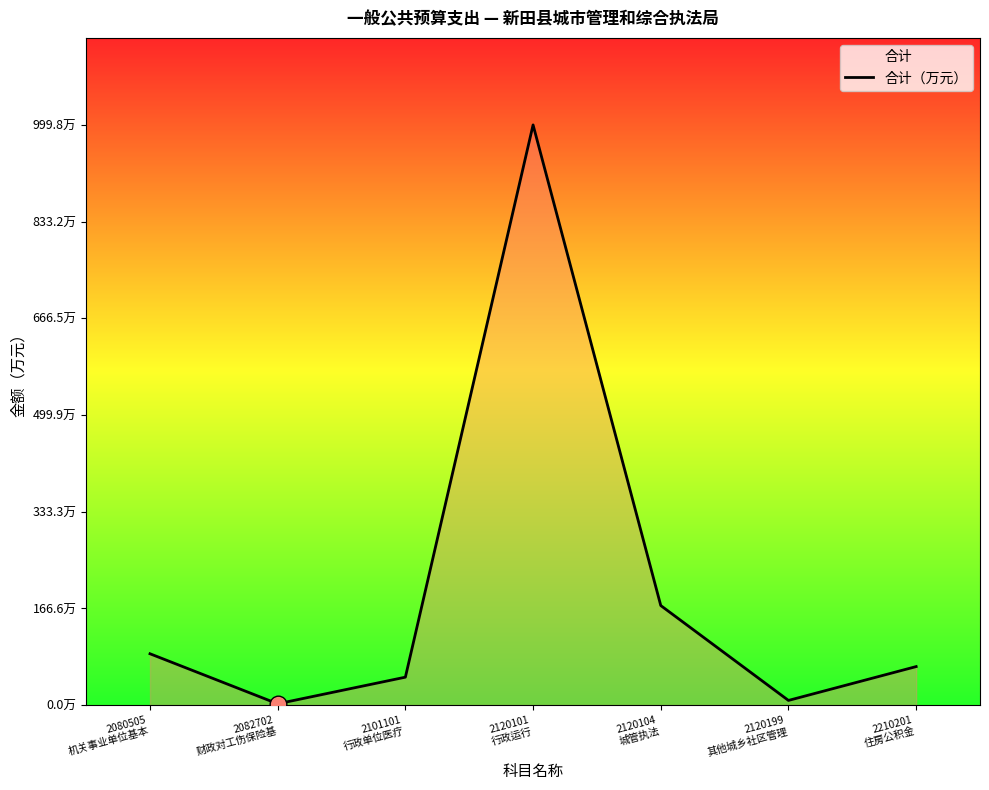

Which has a higher value, 2080505
机关事业单位基本 or 2082702
财政对工伤保险基?

2080505
机关事业单位基本